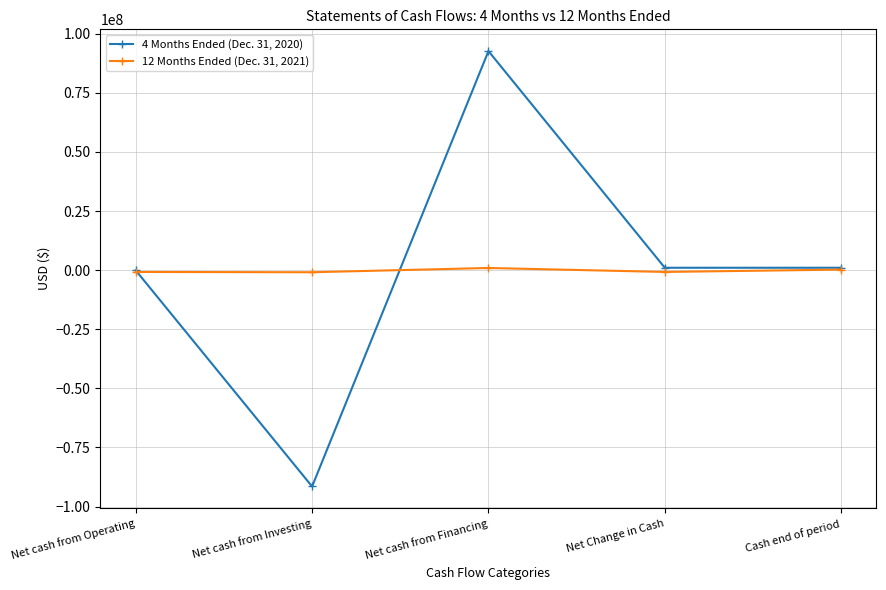

Between Net cash from Operating and Net cash from Investing, which series saw the biggest shift?

4 Months Ended (Dec. 31, 2020)